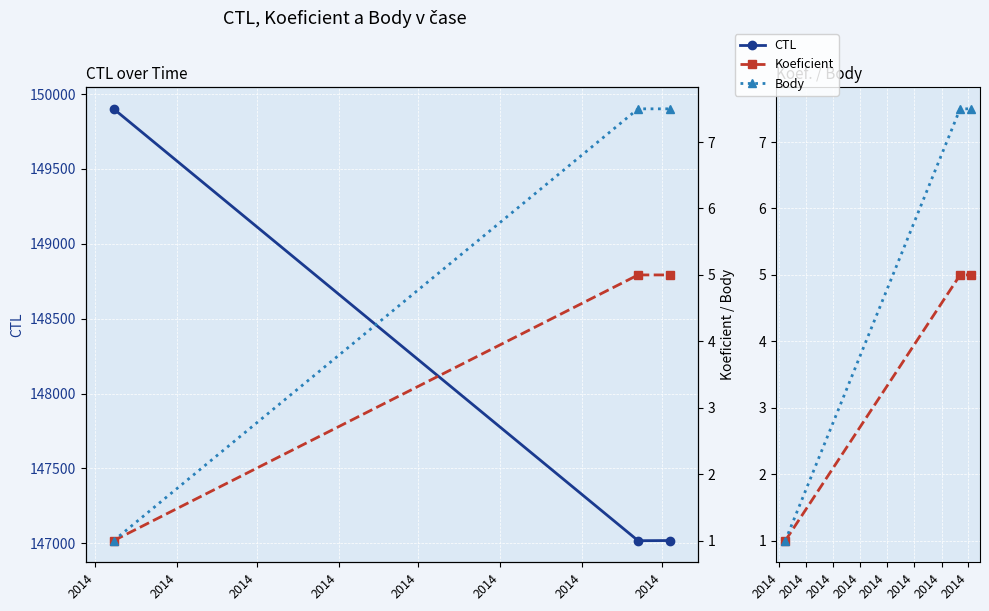

What are all the series names shown in the legend?

CTL, Koeficient, Body